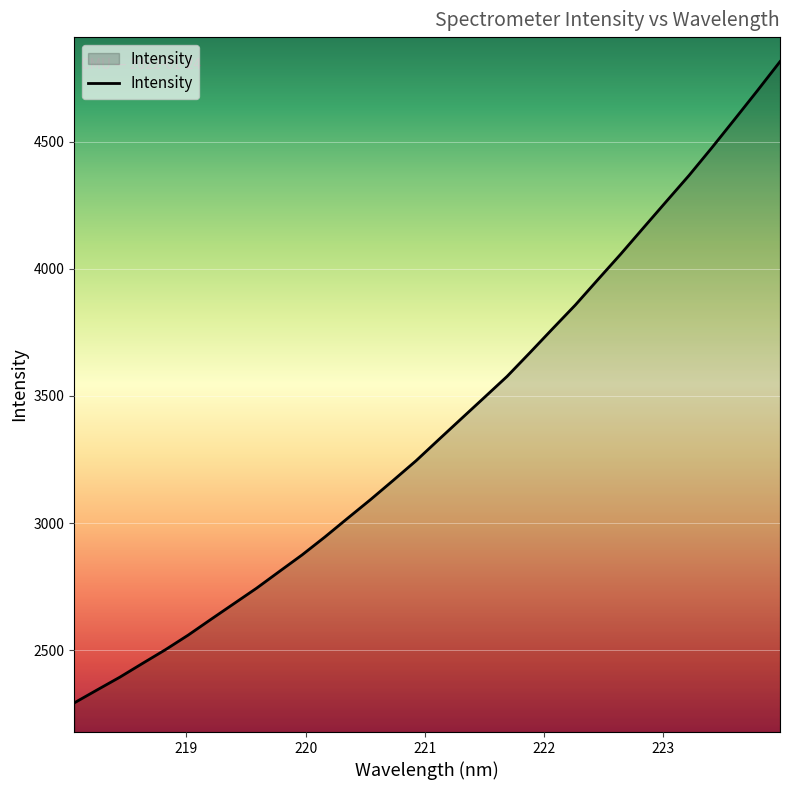

What is the maximum value shown in the chart?

4814.5